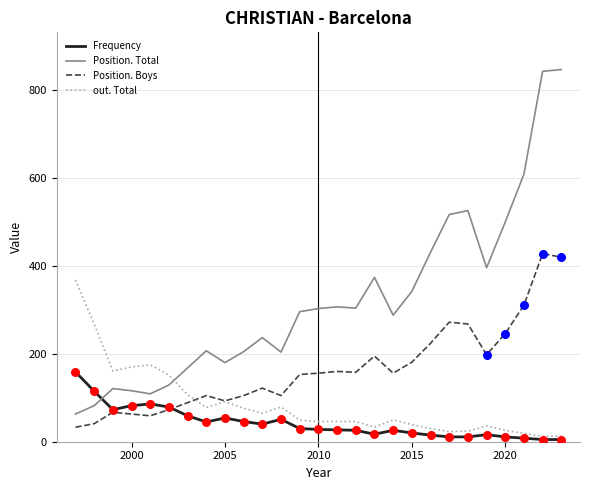

Which series has the largest total across all categories?

Position. Total